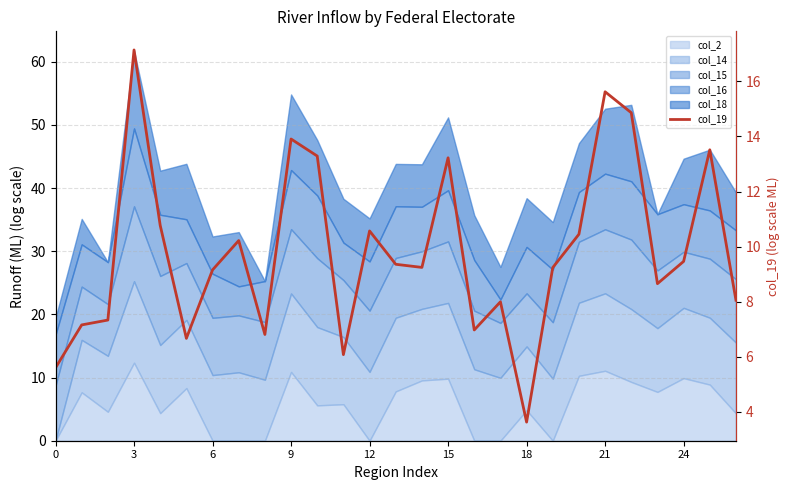

What is the difference between the second highest and minimum values?

12.0